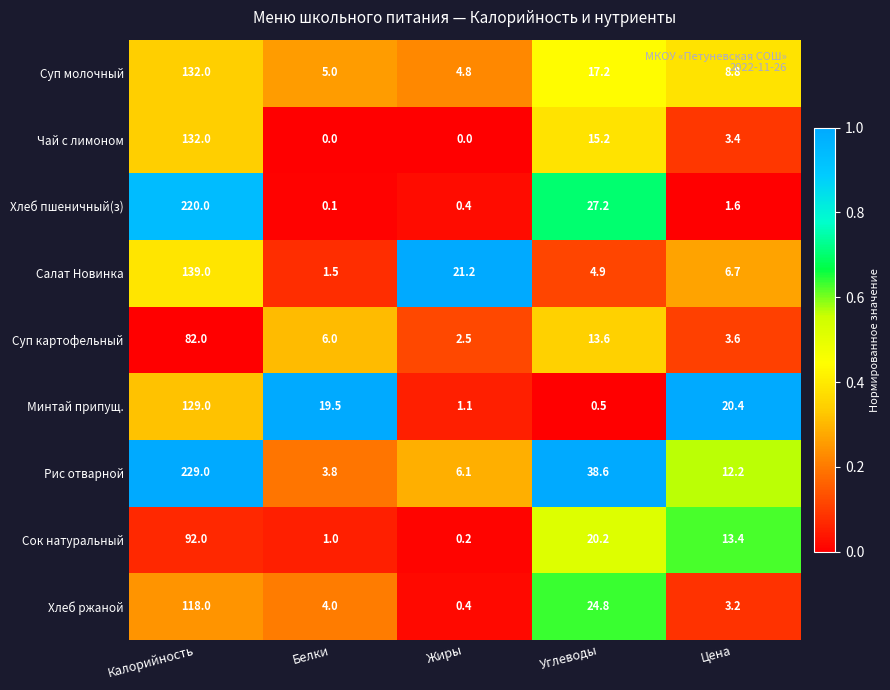

At which category is the sum across all series the highest?

Калорийность